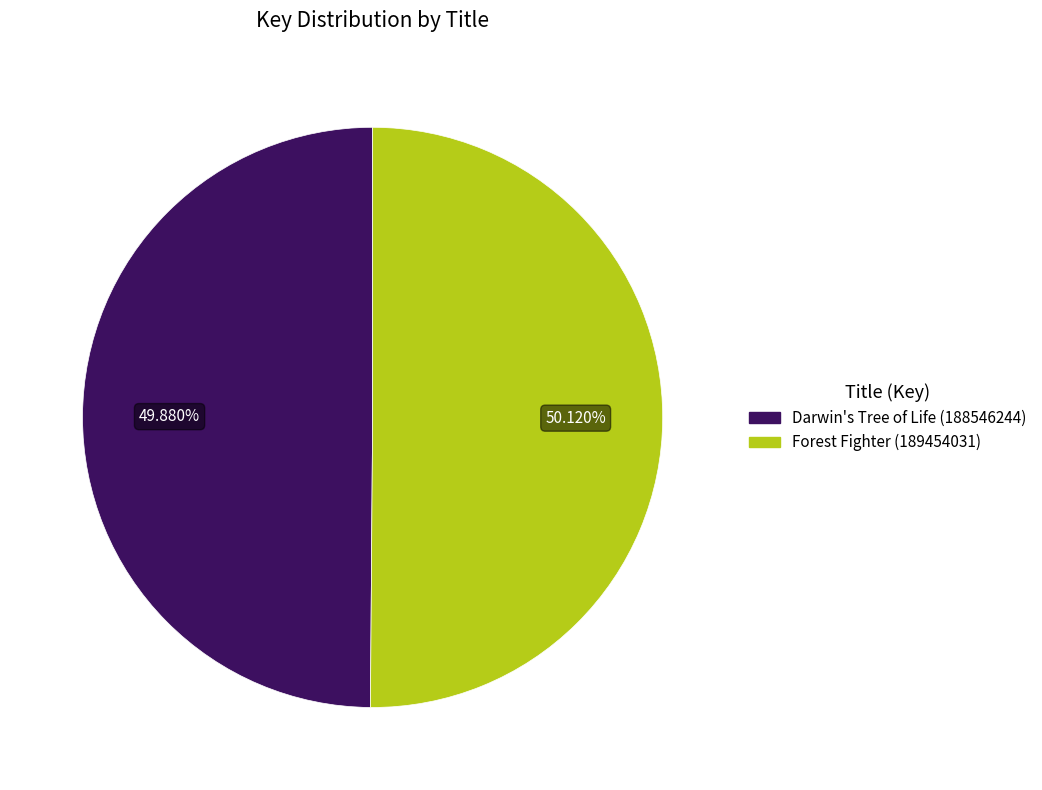

Do Forest Fighter (189454031) and Darwin's Tree of Life (188546244) together represent more than half of the pie?

Yes